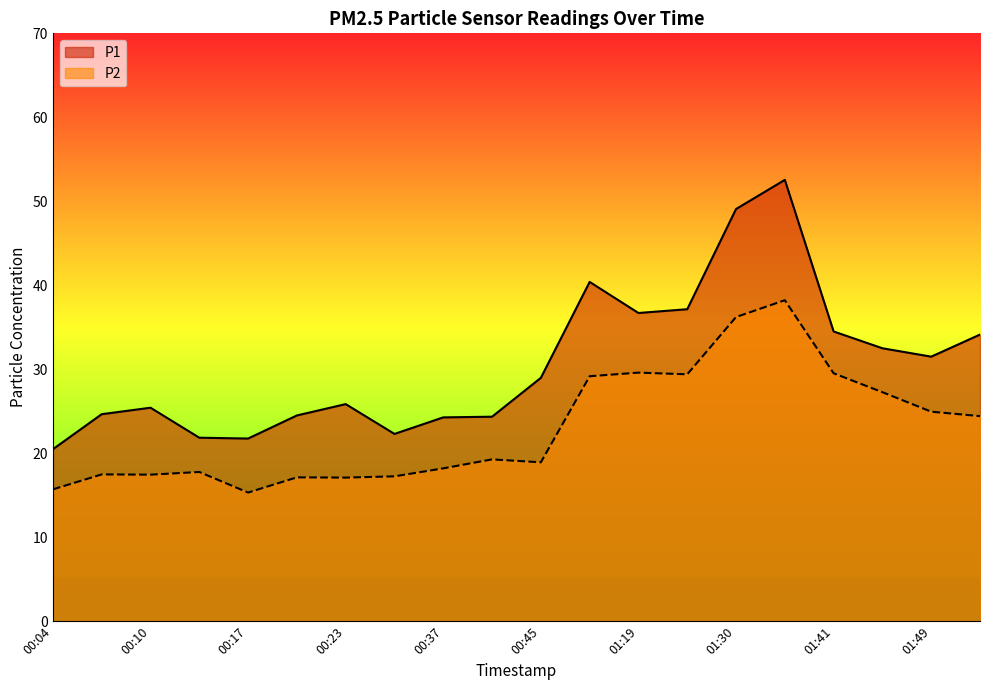

At which label does P2 first exceed 19?

00:39